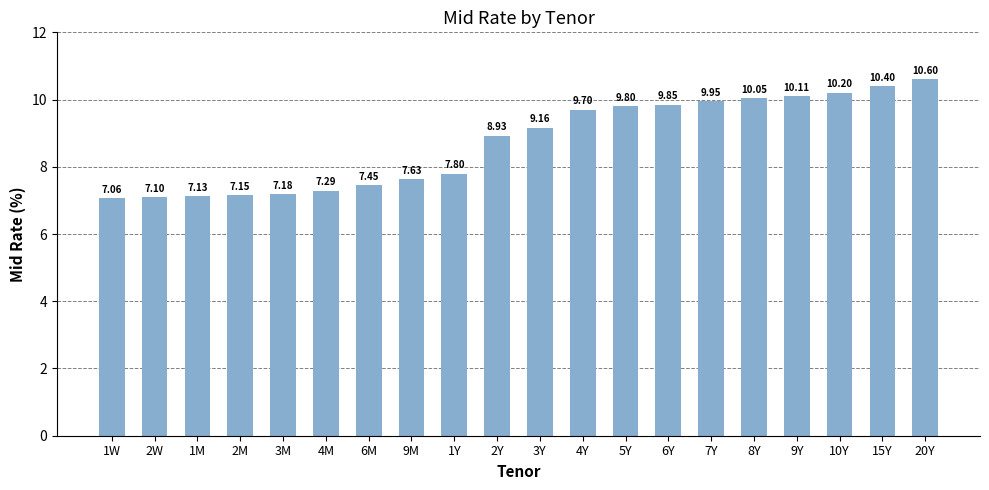

What is the ratio of the value at 20Y to the value at 10Y?

1.0